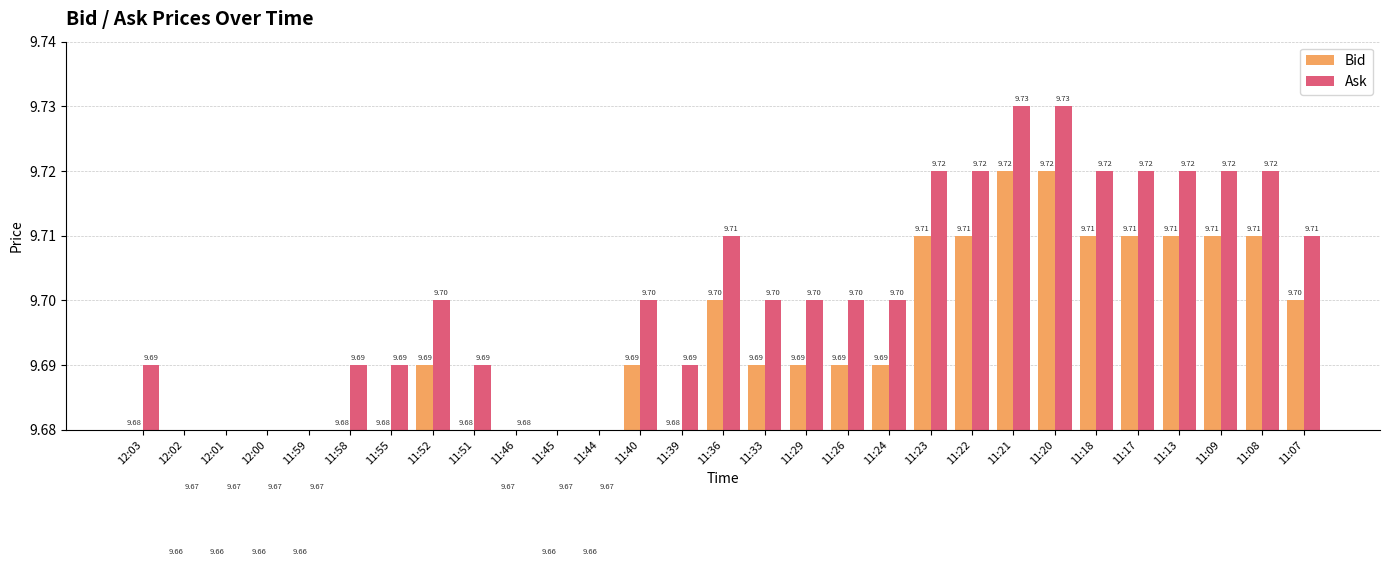

What position from the right is 11:29?

13